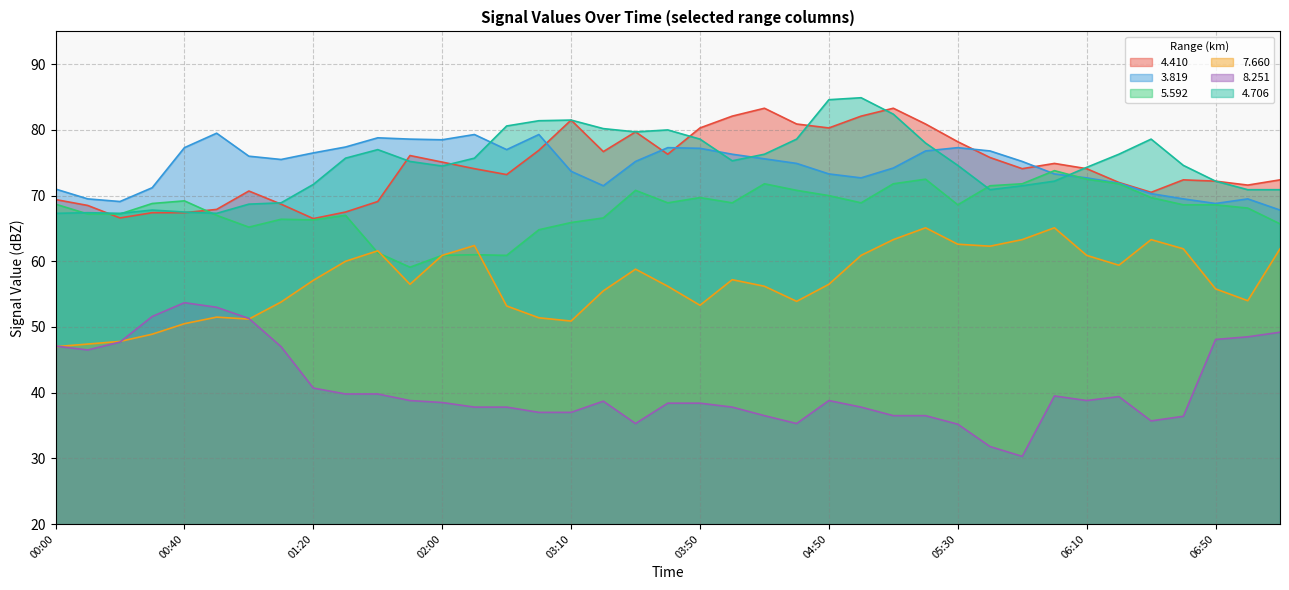

What is the label of the 14th point from the left?

02:10